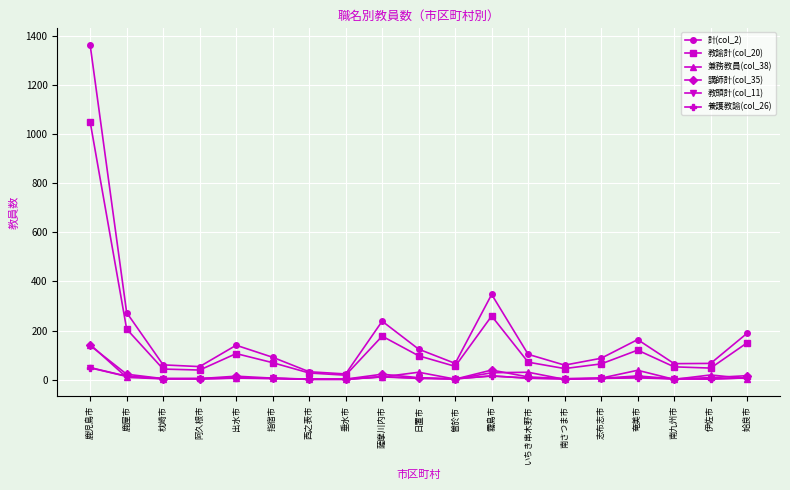

The value of 兼務教員(col_38) at 奄美市 is 38. True or false?

True